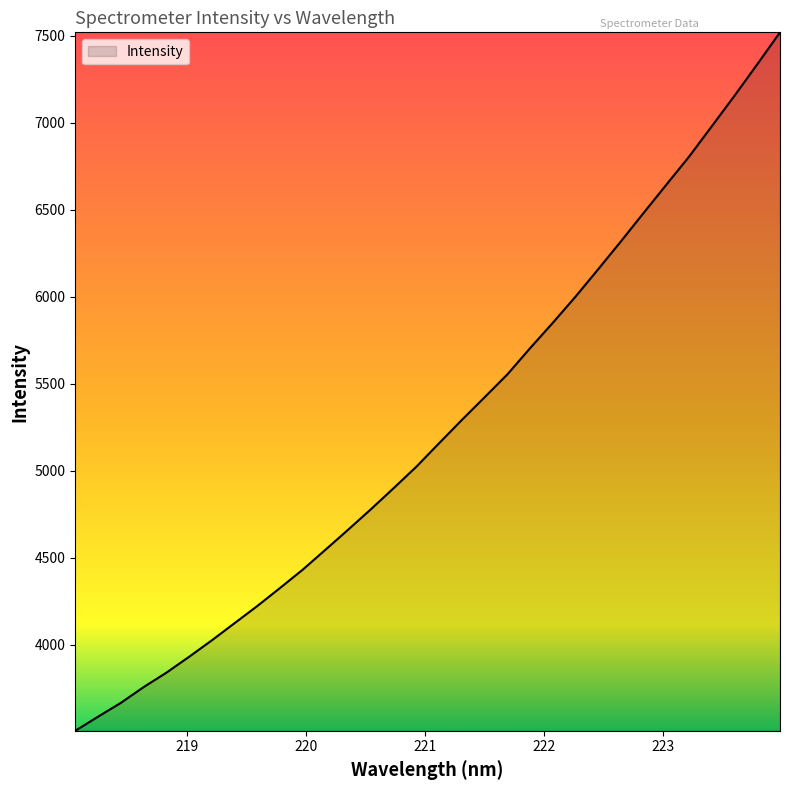

What is the difference between the maximum and minimum values?

4014.6